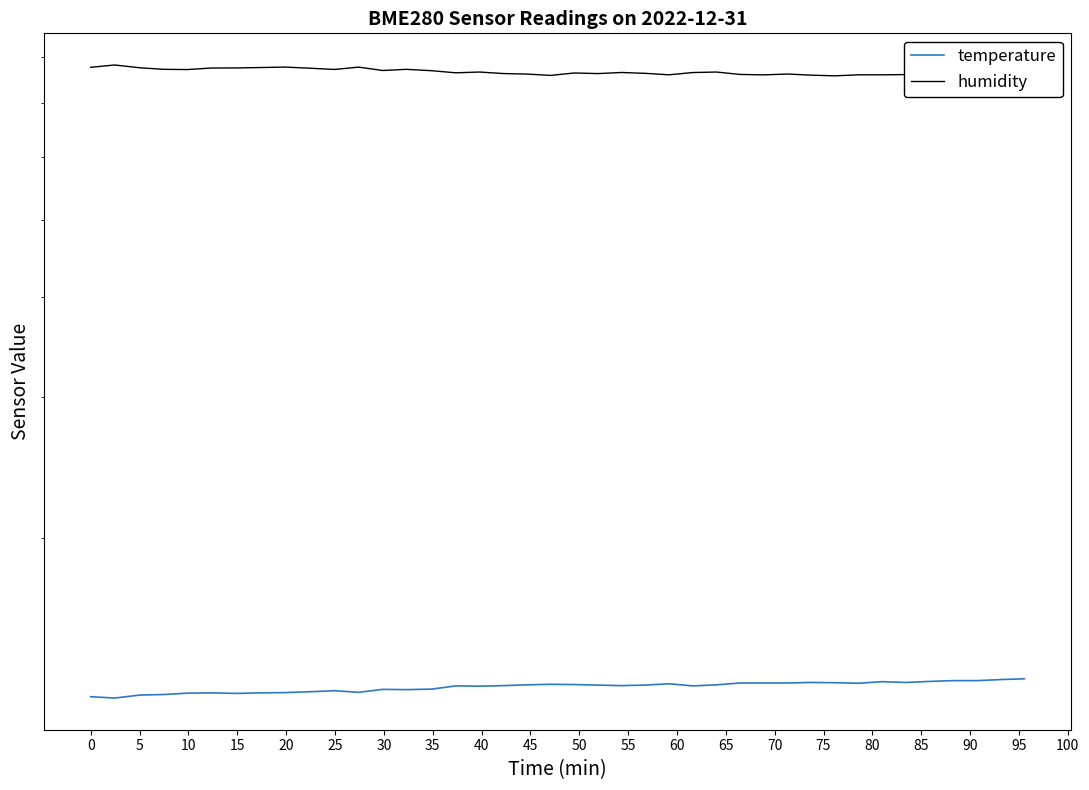

True or false: humidity and temperature cross at least once.

False